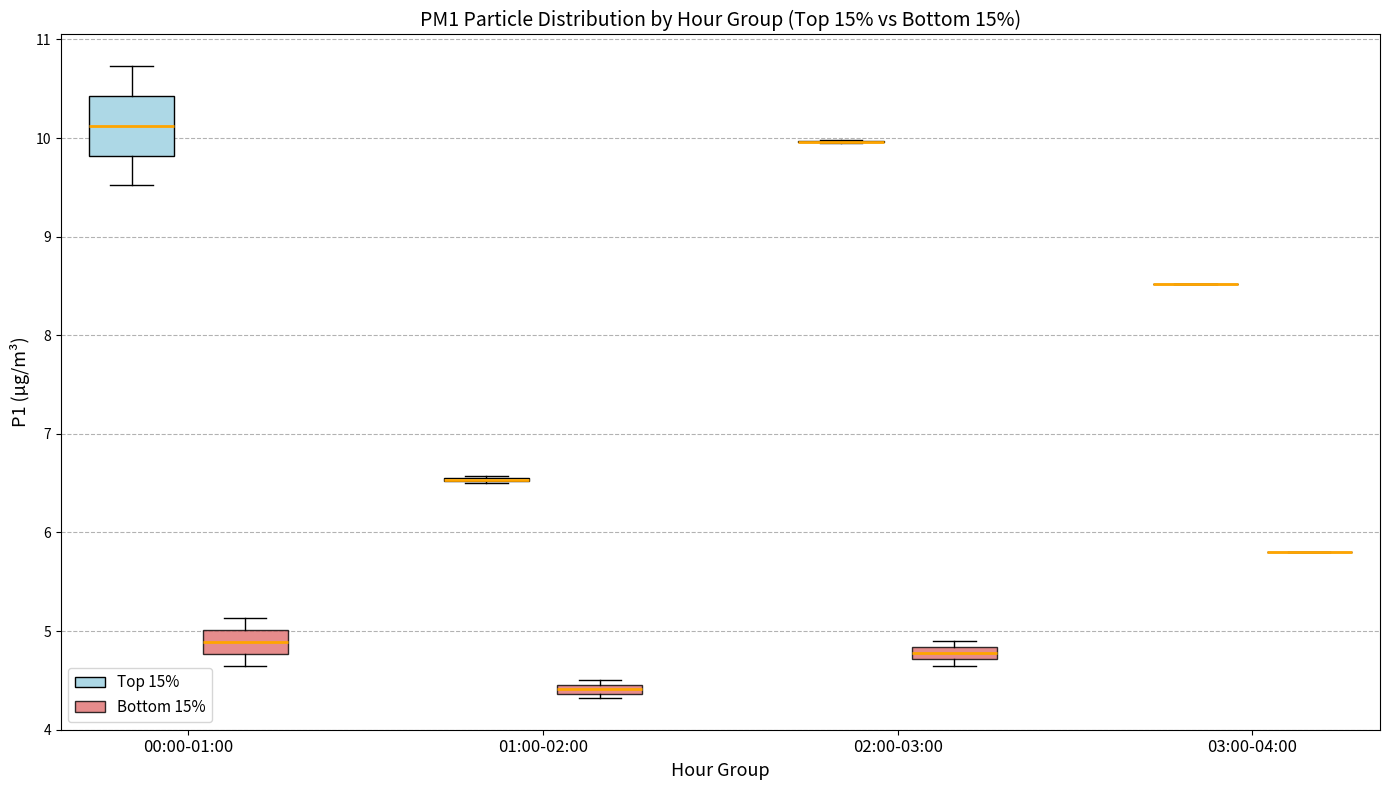

Comparing the boxes themselves (not the whiskers), which one is the tallest?

00:00-01:00 (Top 15%)